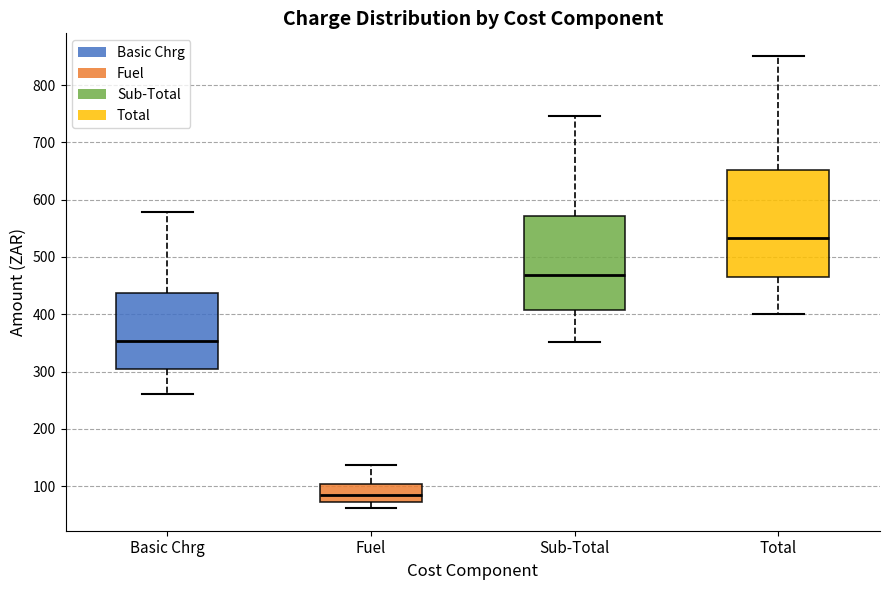

Which box is the tallest, from its lower edge to its upper edge?

Total